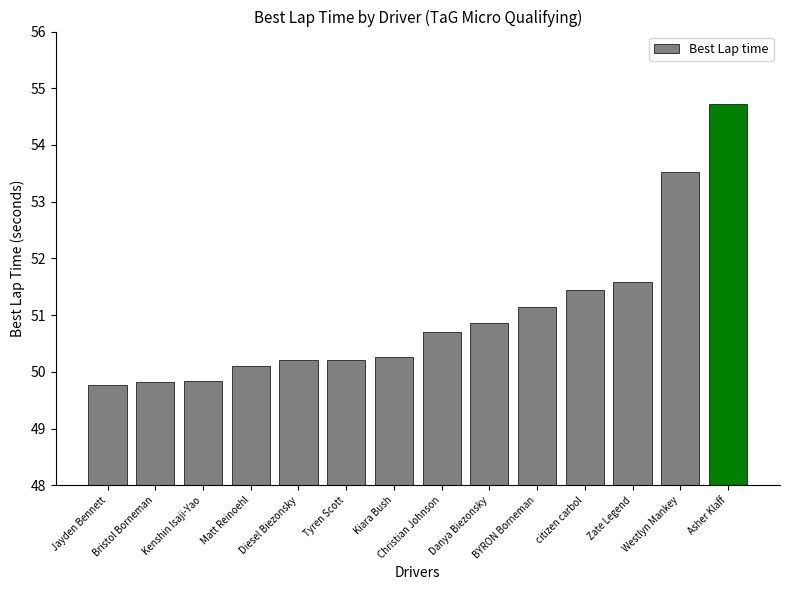

What is the greatest value displayed?

54.7